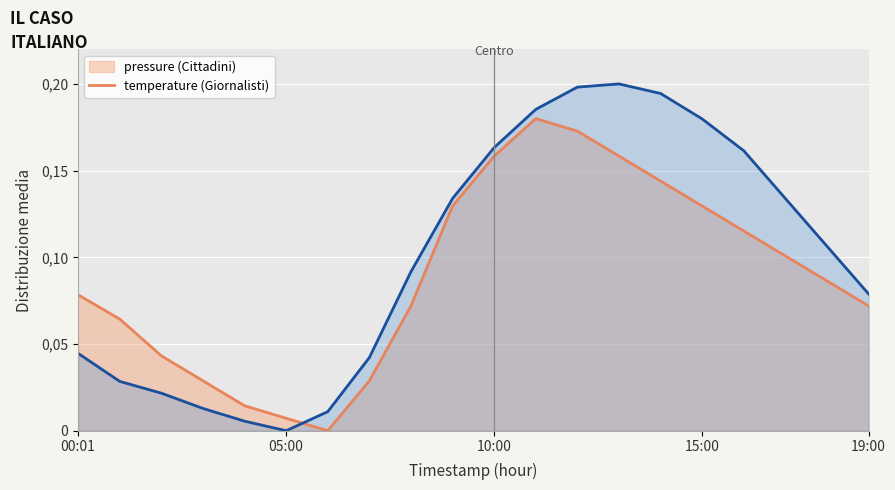

What is the highest value of the pressure series?

0.2